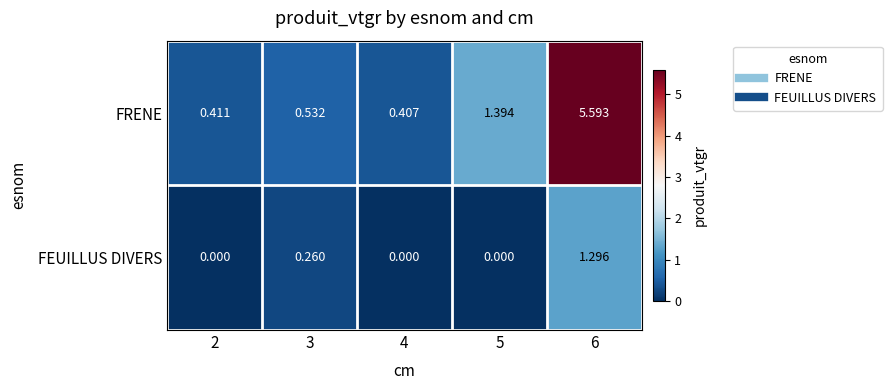

Between 3 and 5, which series saw the biggest shift?

FRENE